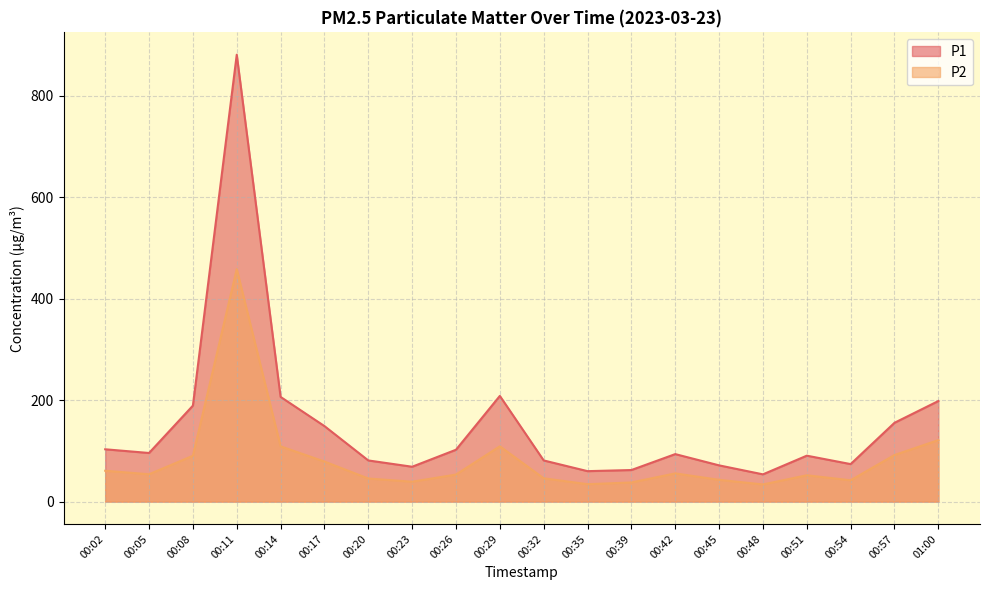

True or false: P2 has a value of 109.0 at 00:29.

True